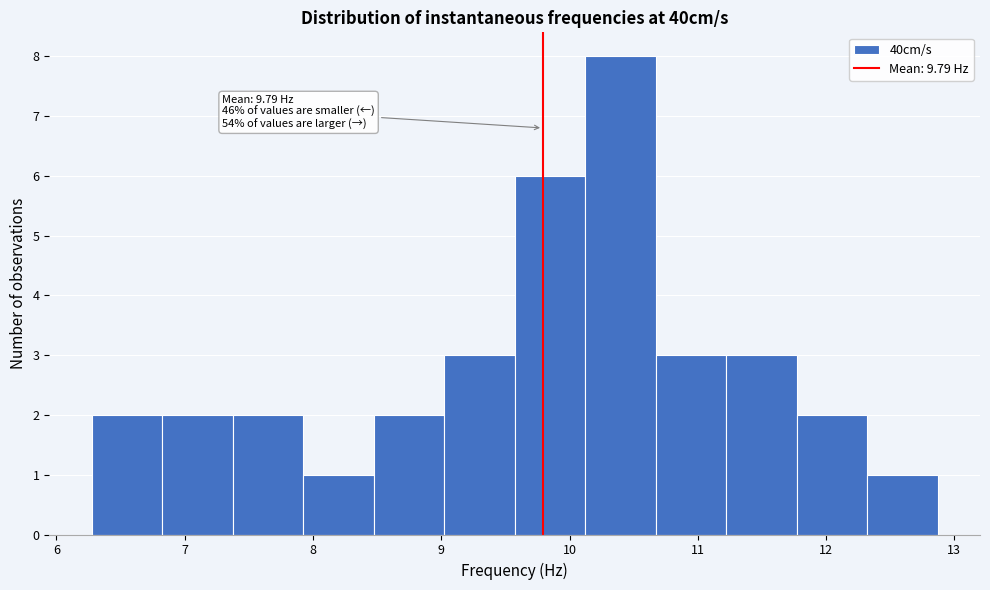

Which range on the x-axis has the tallest bar?

10.1 to 10.7